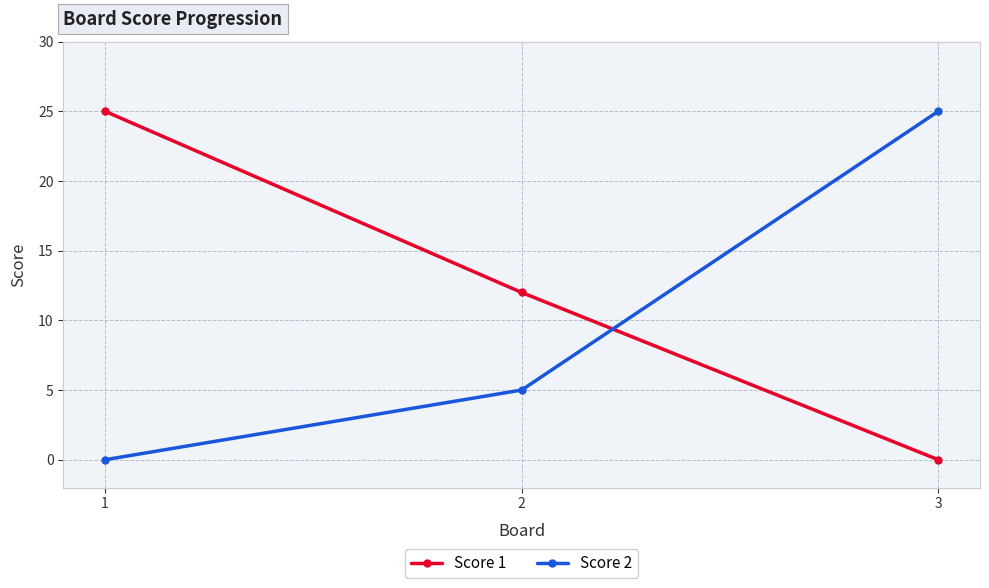

Rank the series at 3 from lowest to highest value.

Score 1, Score 2